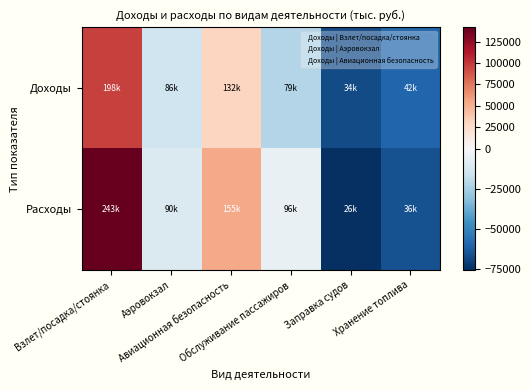

Which series has the largest range (max minus min)?

Расходы